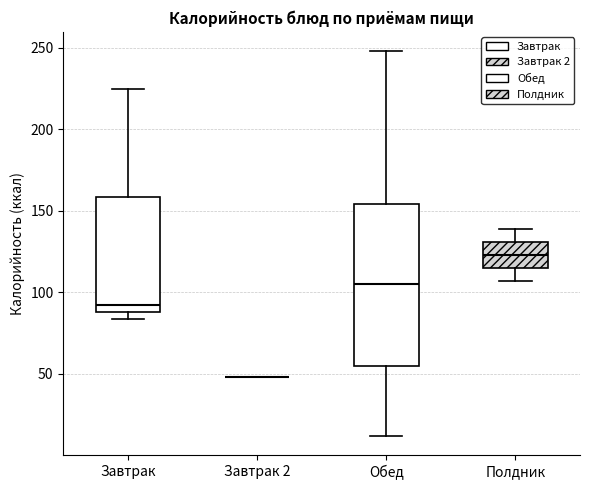

Where does the median line of the box for Обед sit on the y-axis? The values are not printed on the chart, so give them approximately, as read against the axis.

105